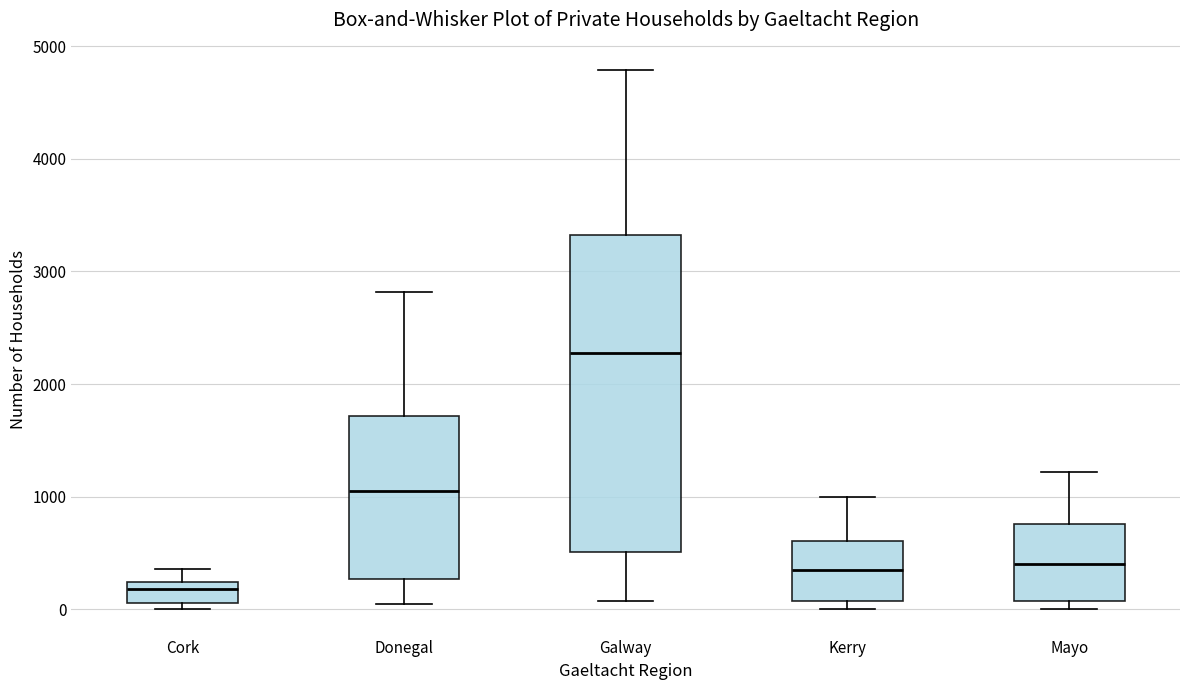

Which box has the lowest median line?

Cork